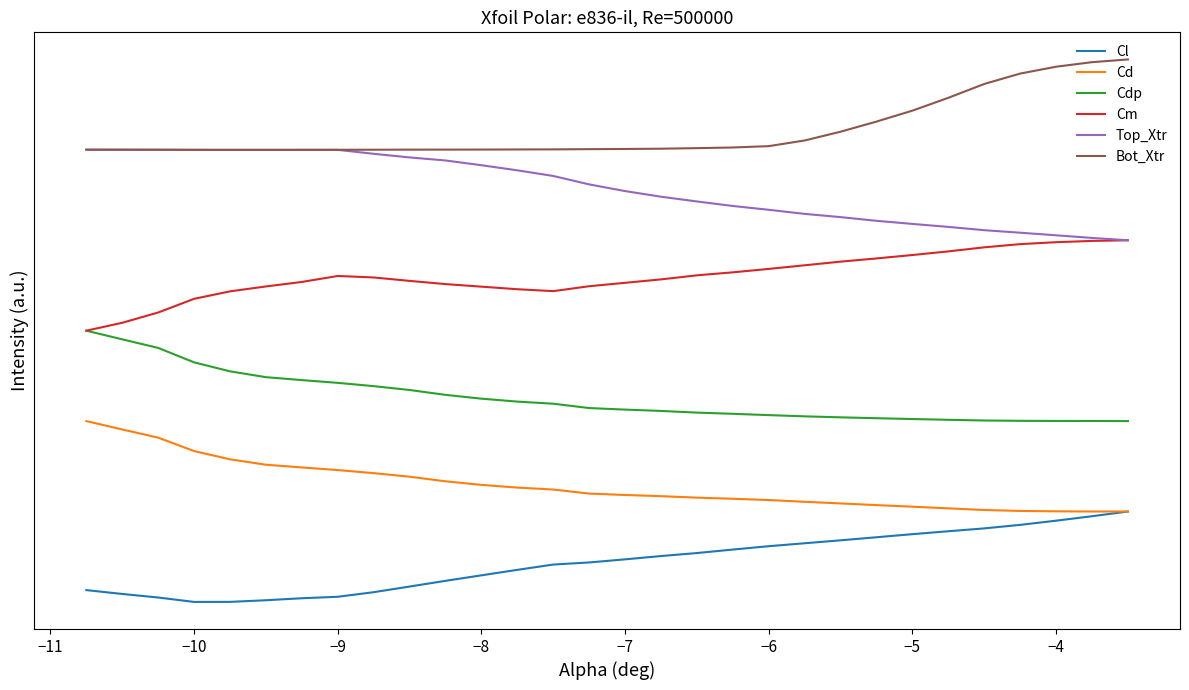

What are all the series names shown in the legend?

Cl, Cd, Cdp, Cm, Top_Xtr, Bot_Xtr